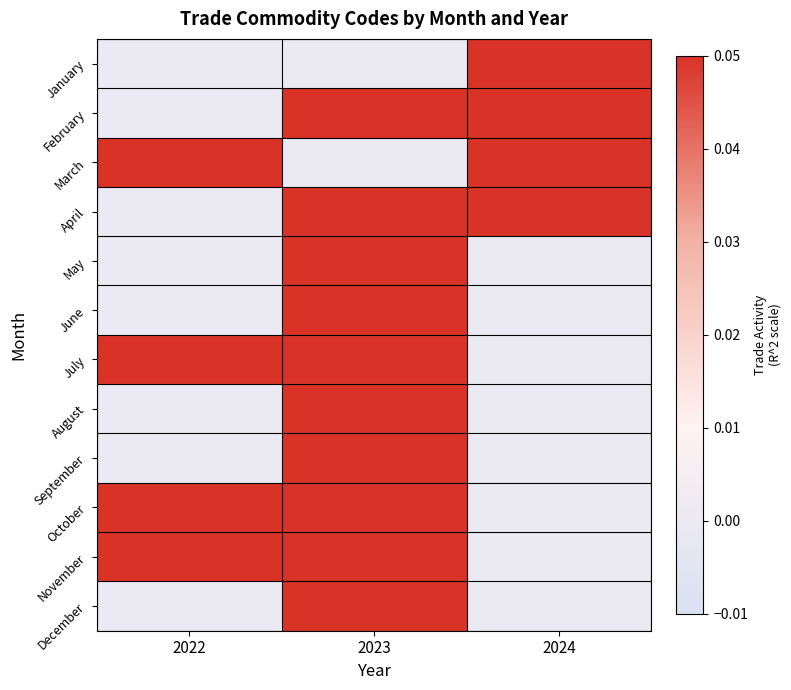

Rank the series at 2023 from lowest to highest value.

January, March, February, April, May, June, July, August, September, October, November, December